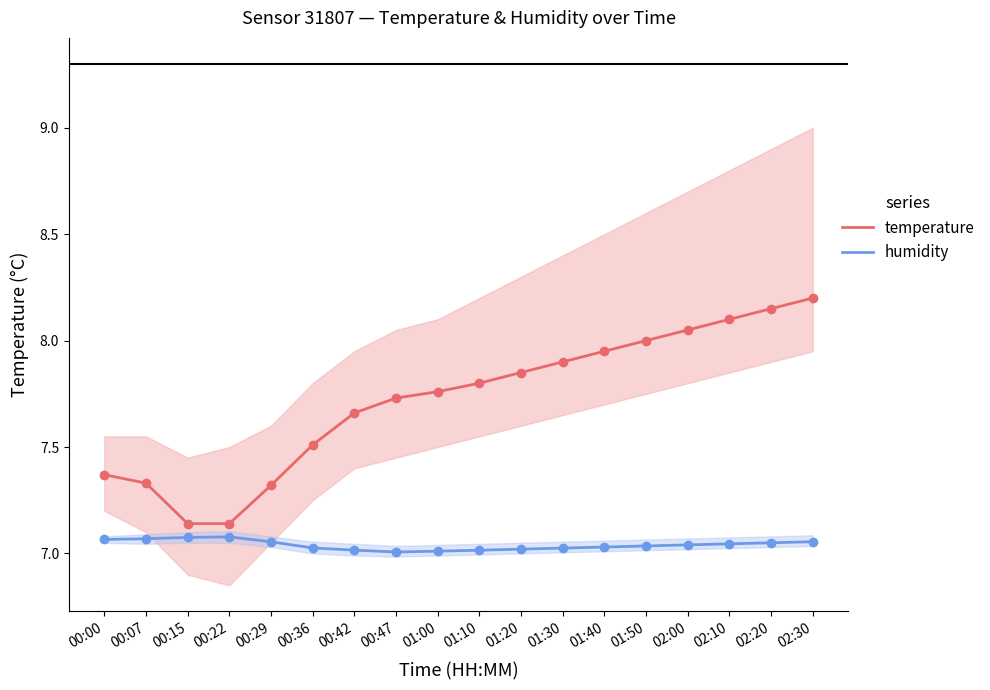

At 01:10, list the series in order from smallest to largest.

humidity, temperature